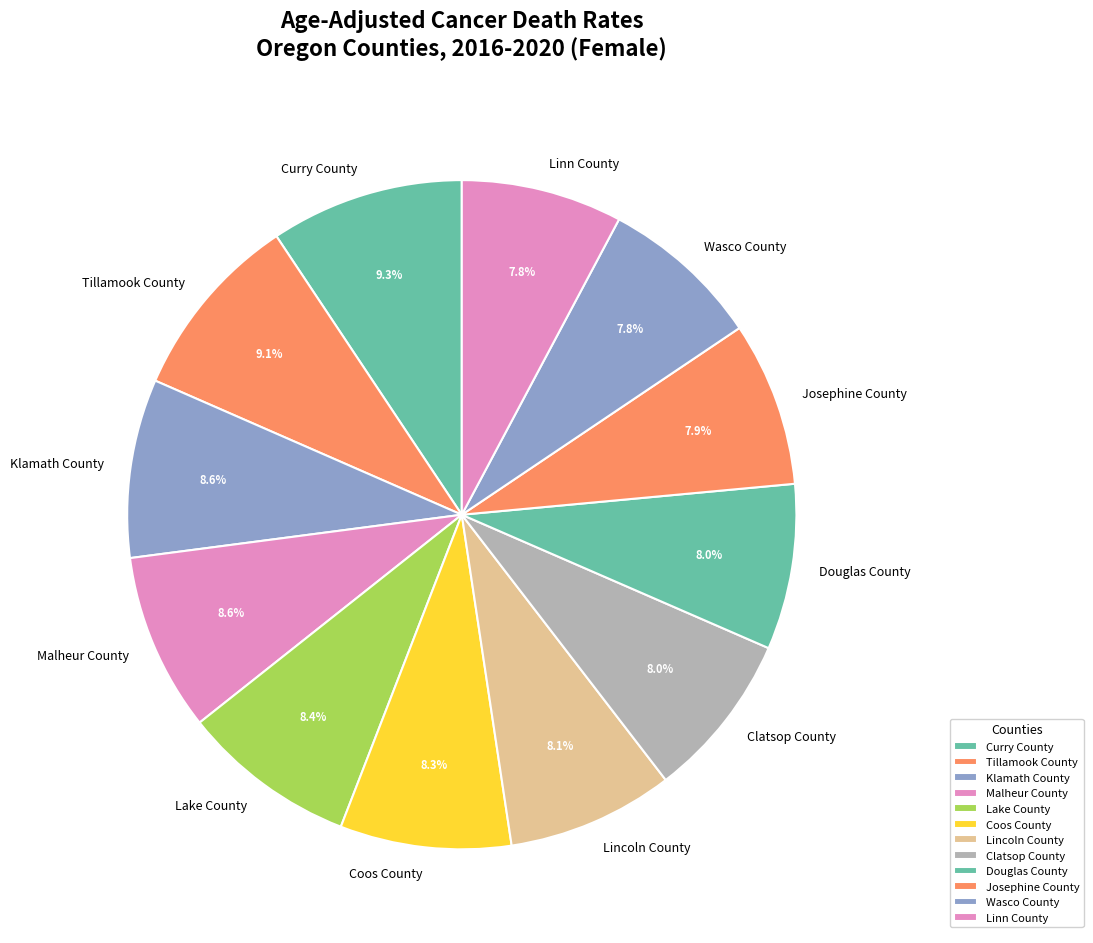

Is Josephine County the majority of the pie?

No